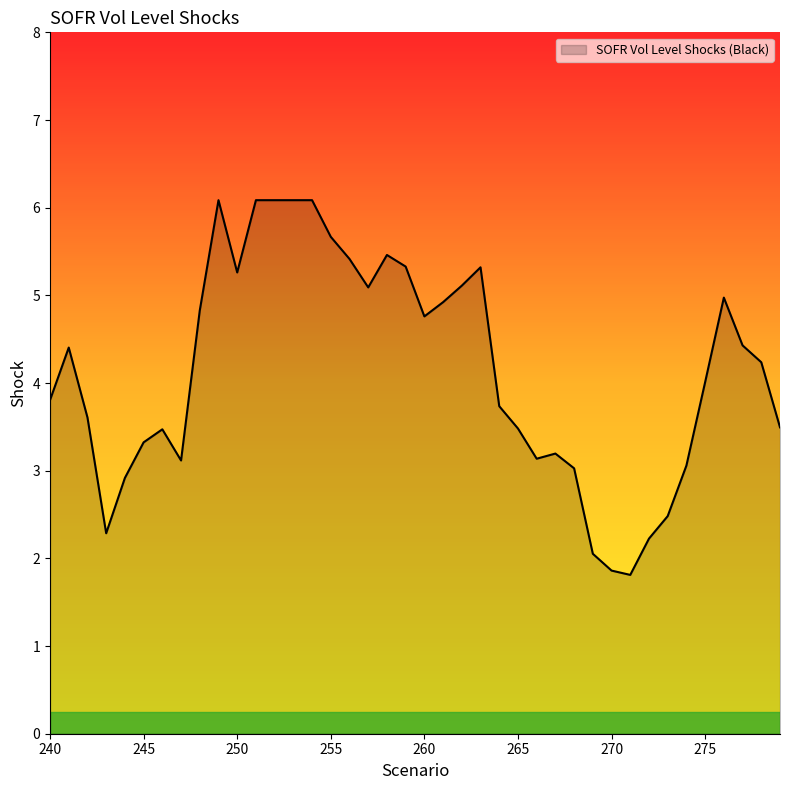

What is the average value?

4.1